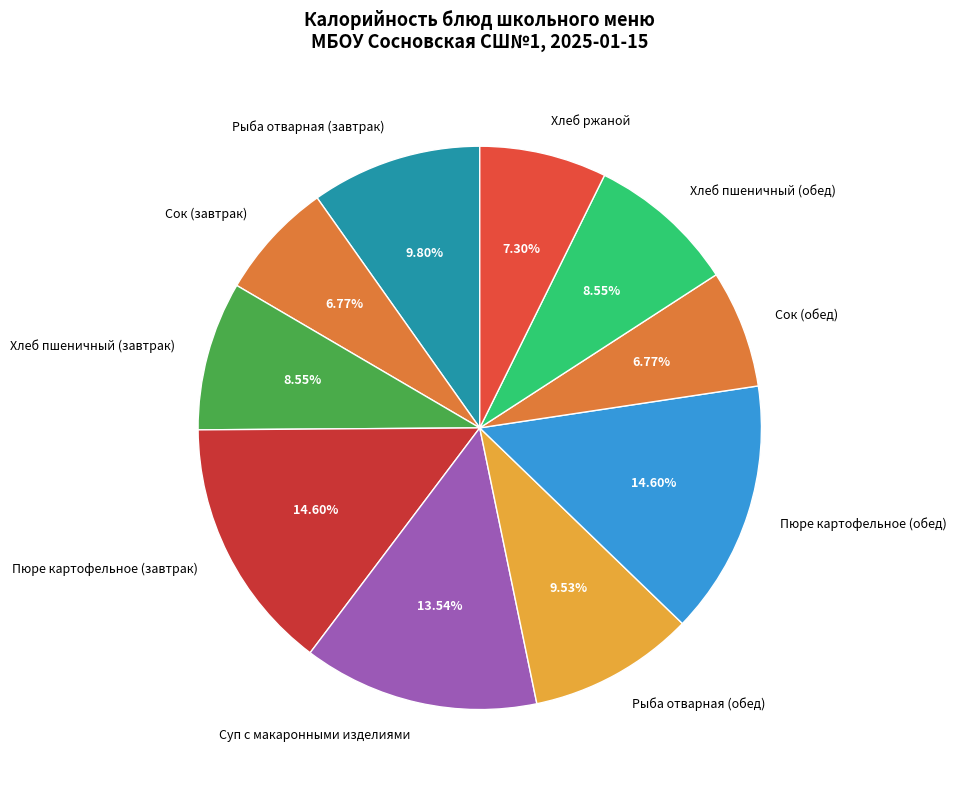

To the nearest percent, what percentage of the pie is Сок (обед)?

7%